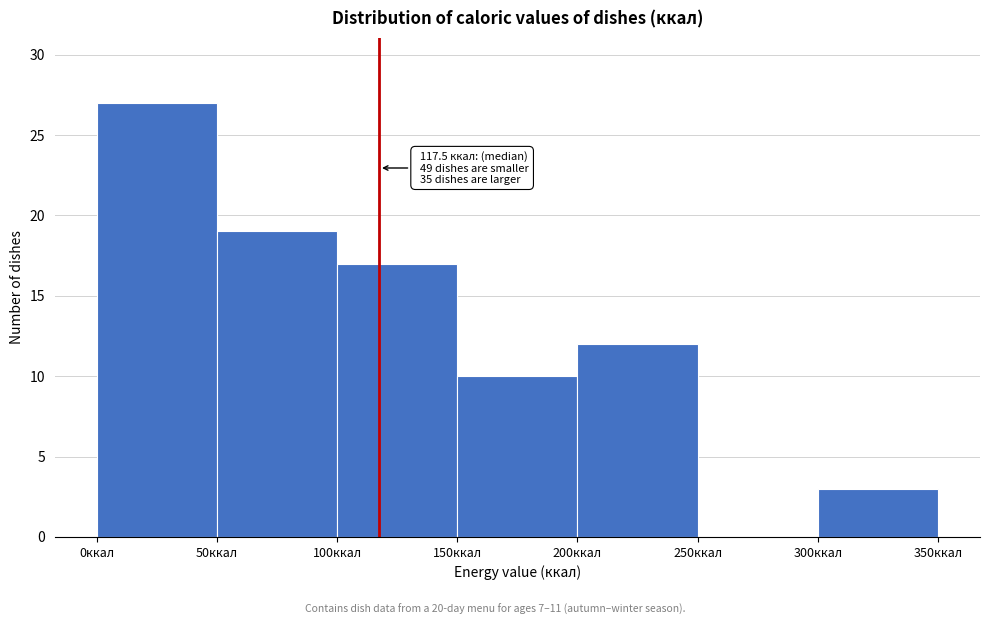

Which range on the x-axis has the tallest bar?

0 to 50